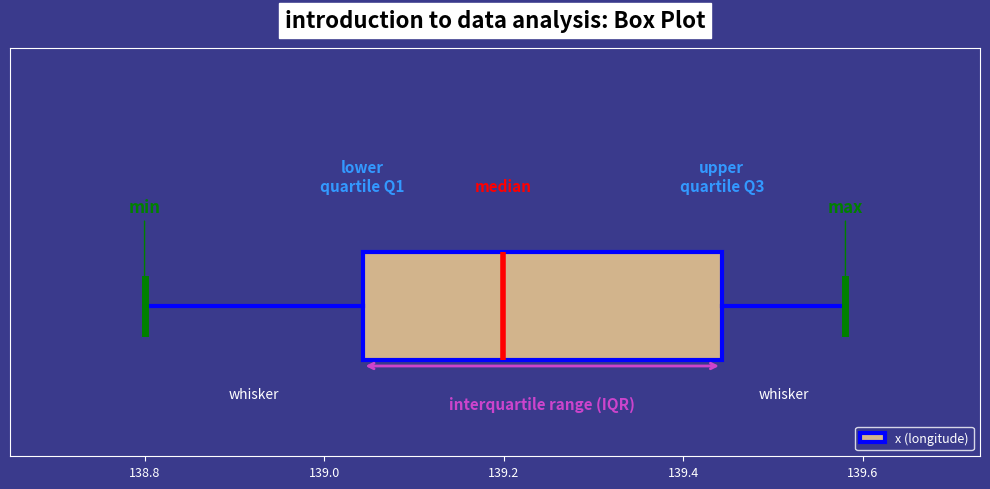

Read this box plot against the x-axis: the position of the median line, the range covered by the box, and the ends of both whiskers. The values are not printed on the chart, so give them approximately, as read against the axis.

median 139.20, box 139.04 to 139.44, whiskers 138.80 to 139.58